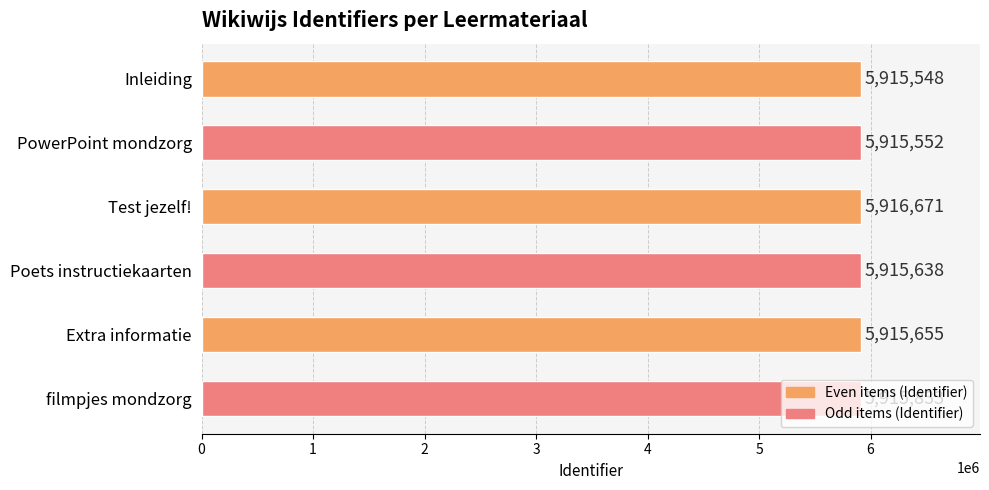

Are the bars horizontal?

Yes